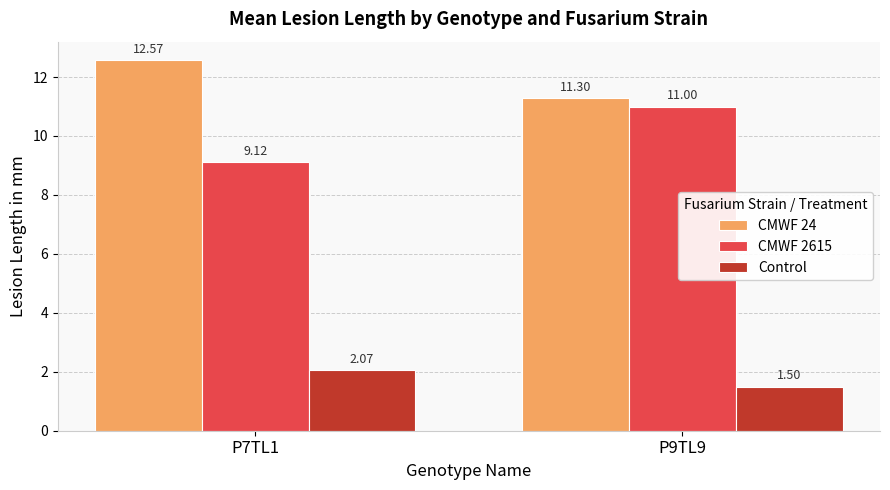

How many bars are there in total?

6